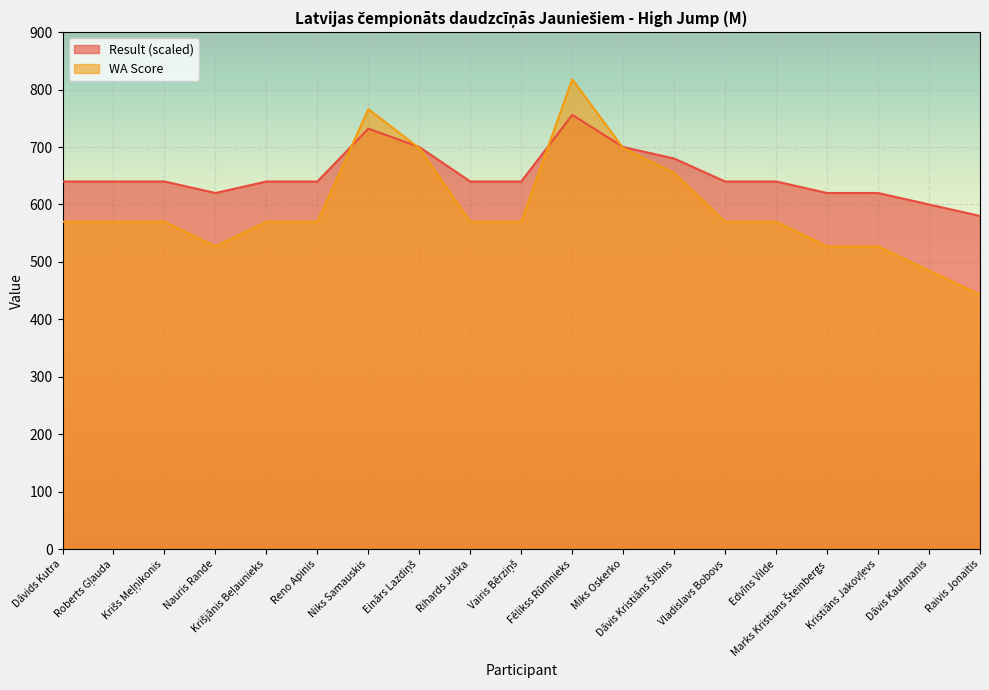

The WA series shows 698 at Miks Oskerko. True or false?

True